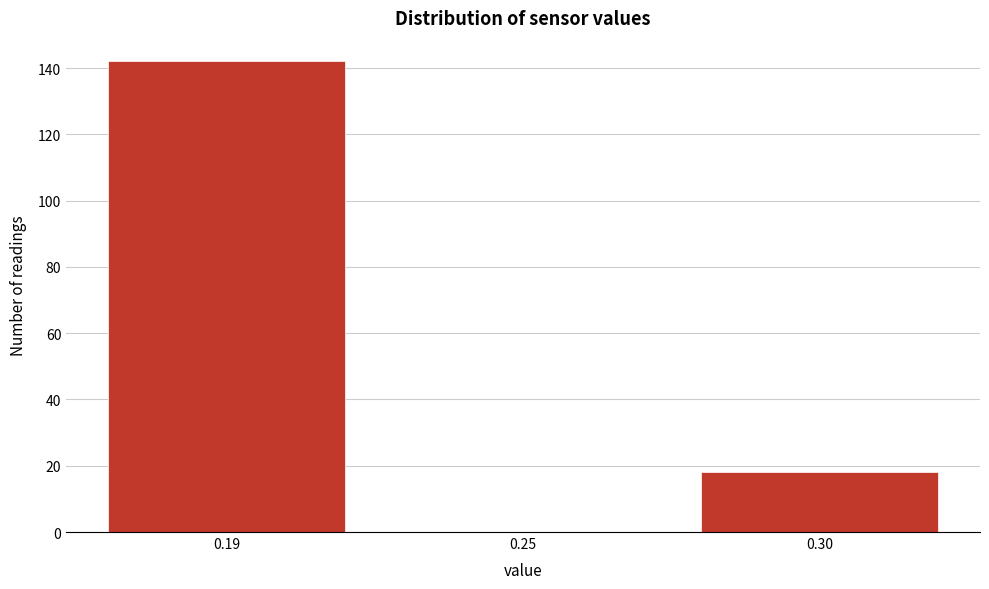

Reading left to right, extract all data points from this chart.

0.19=142	0.25=0	0.30=18